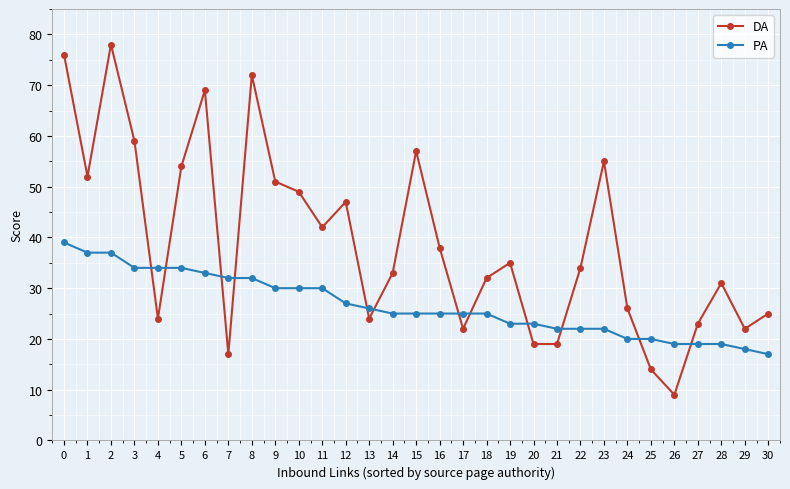

What is the maximum value shown in the chart?

78